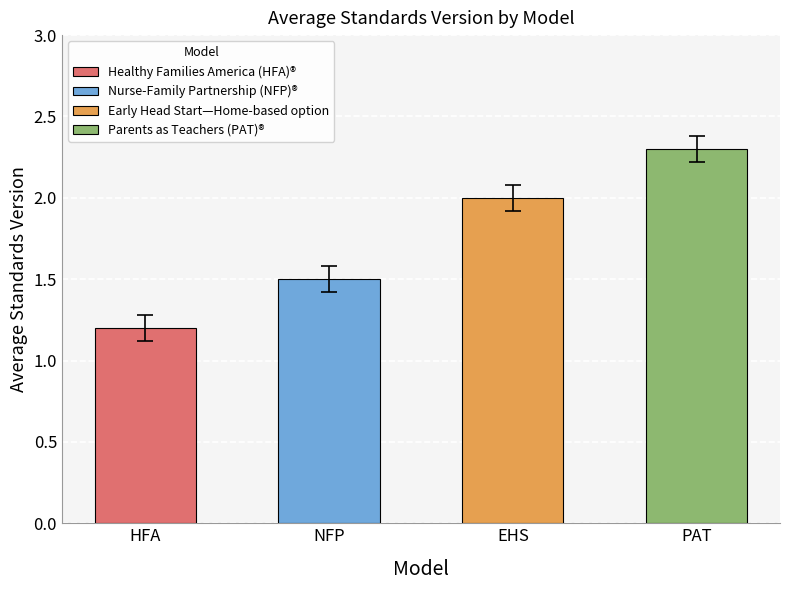

At which category does the chart reach its peak across all series?

Parents as Teachers (PAT)®